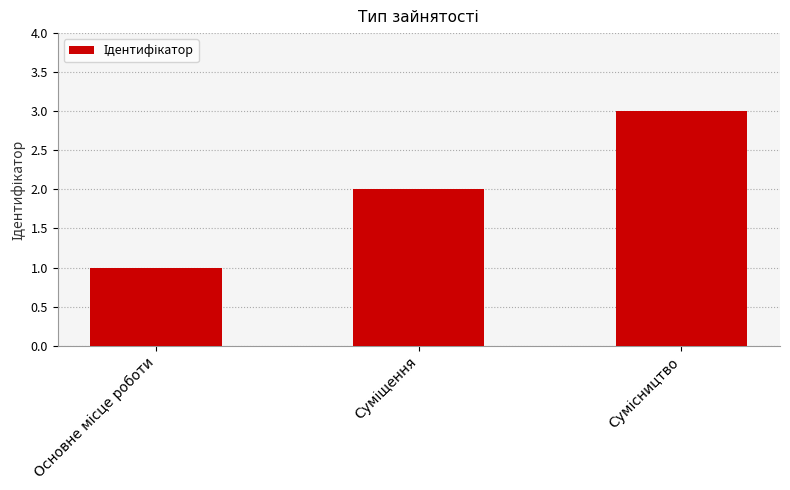

What is the sum of all values?

6